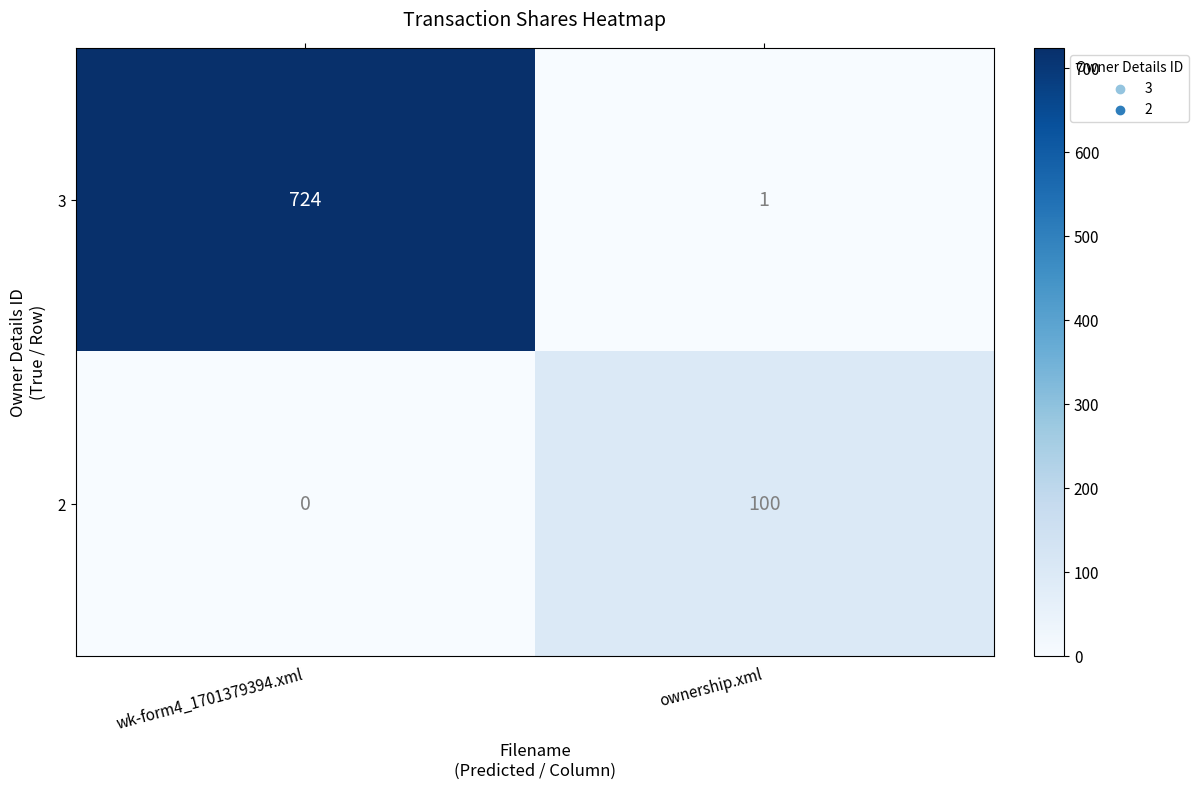

What is the sum of the 3 values at wk-form4_1701379394.xml and ownership.xml?

725